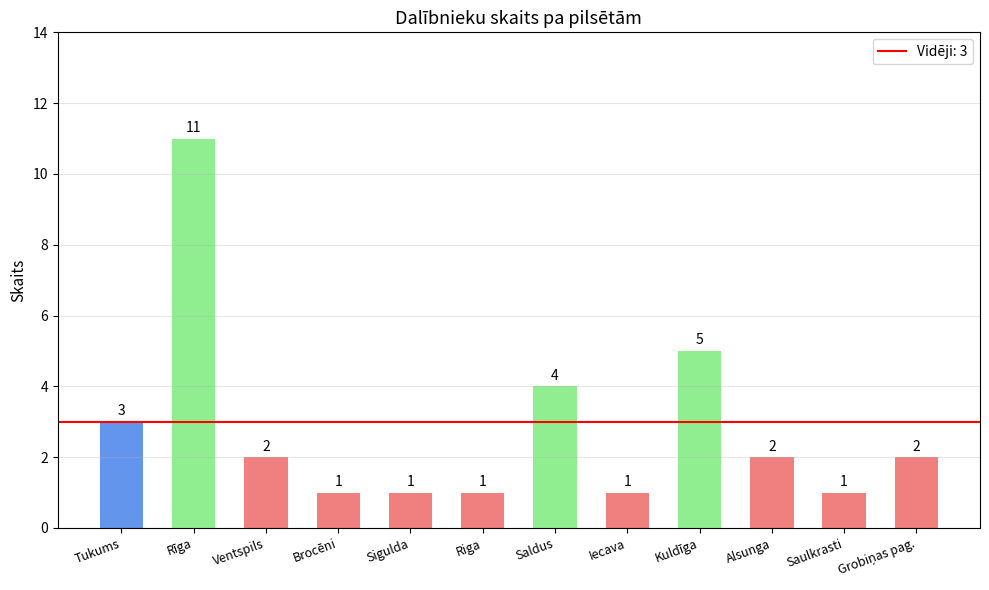

At which label does the data first exceed 2?

Tukums